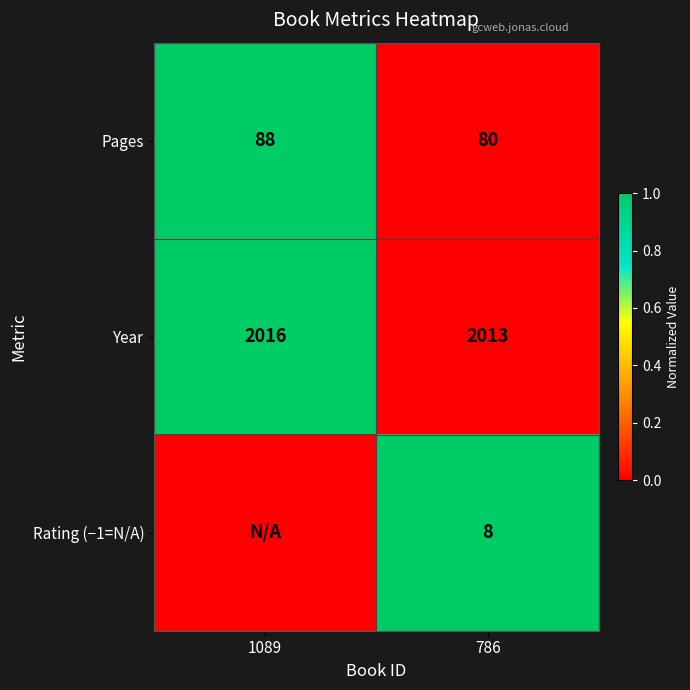

The Year series shows 2013 at 786. True or false?

True